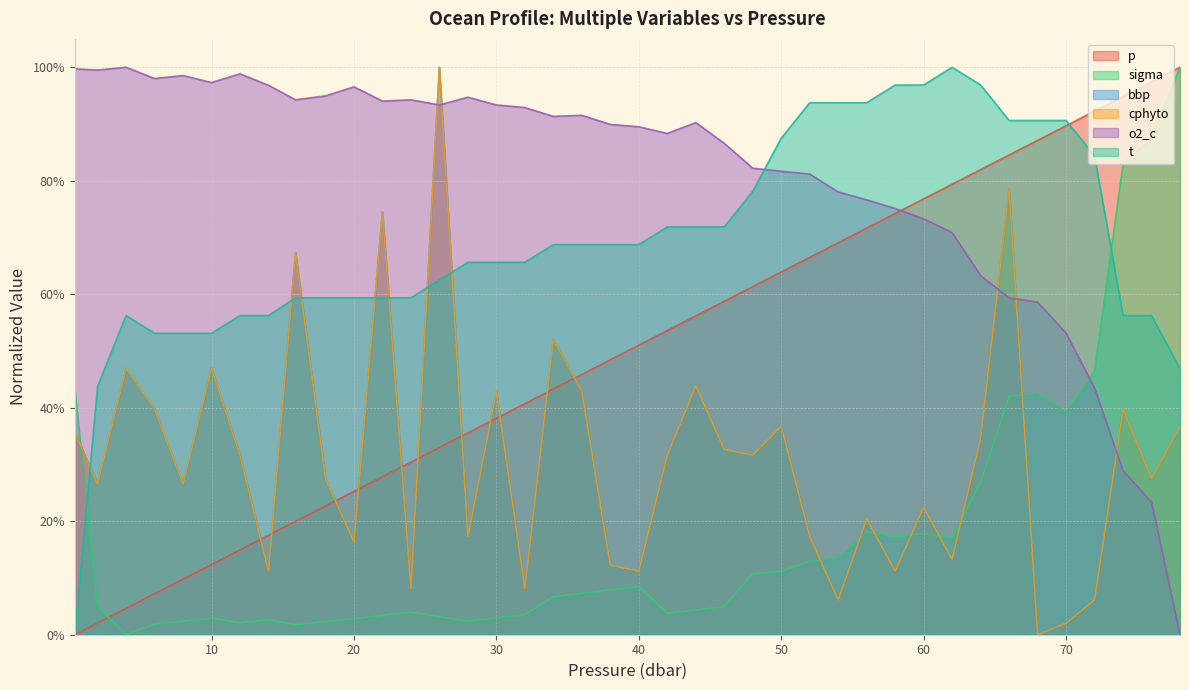

Which category has the highest value across all series?

78.0